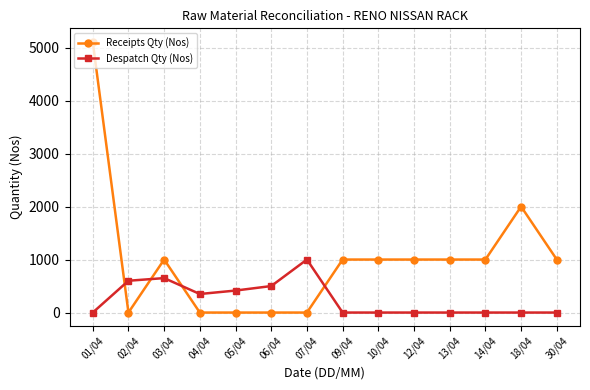

Which label corresponds to the largest value in the chart?

01/04